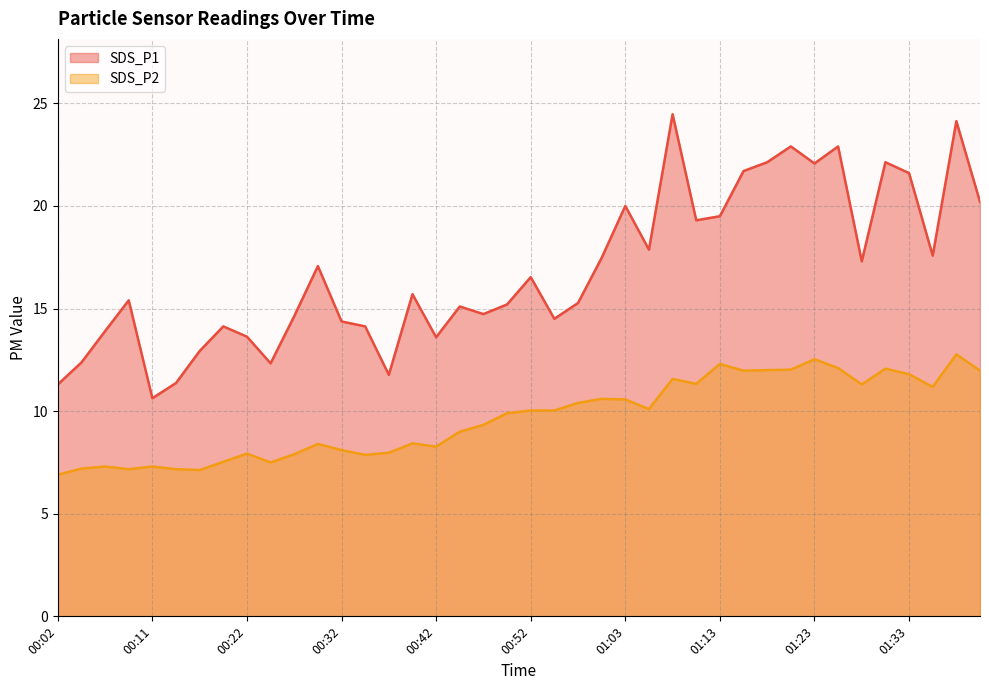

What is the label of the 34th point from the right?

00:17